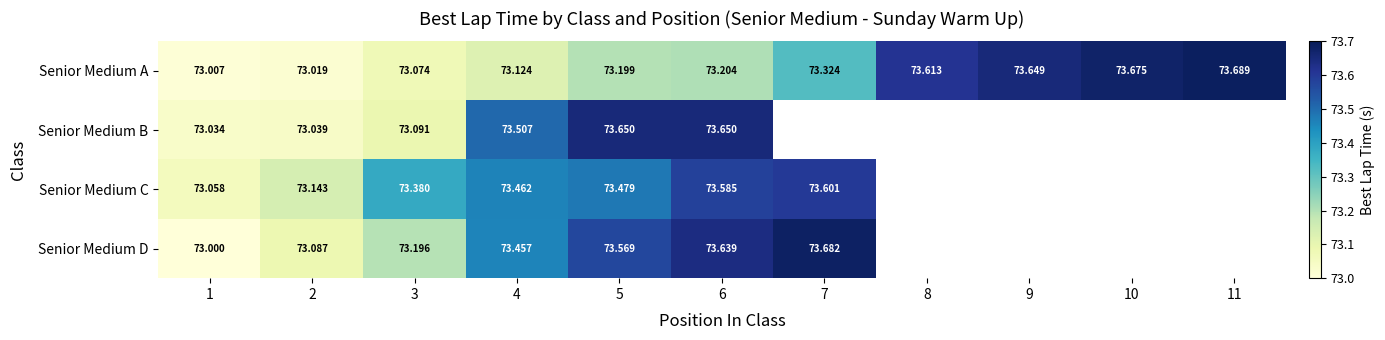

At 3, list the series in order from smallest to largest.

Senior Medium A, Senior Medium B, Senior Medium D, Senior Medium C